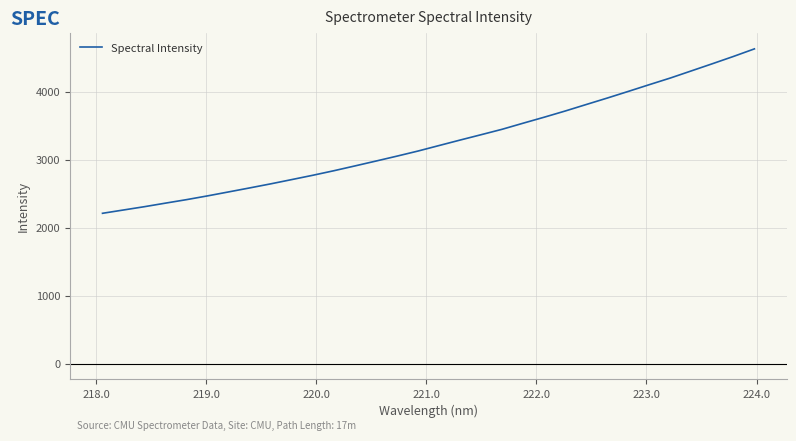

What is the smallest value displayed?

2210.4